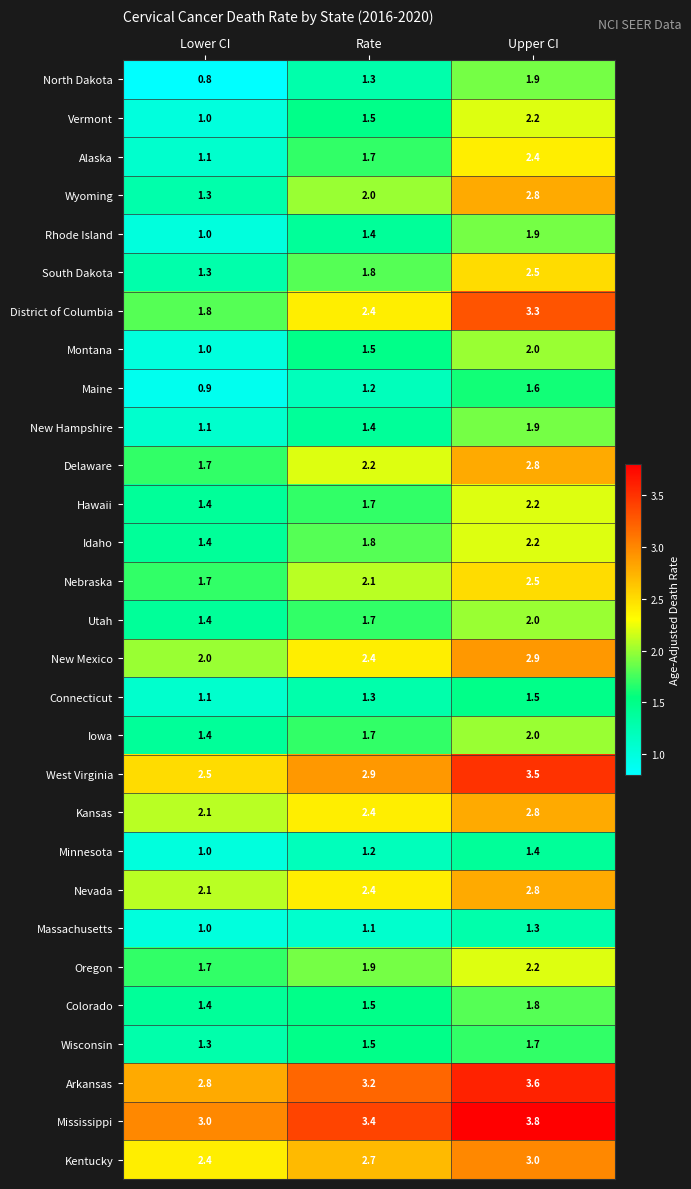

Where is Alaska nearest to the value 1?

Lower CI